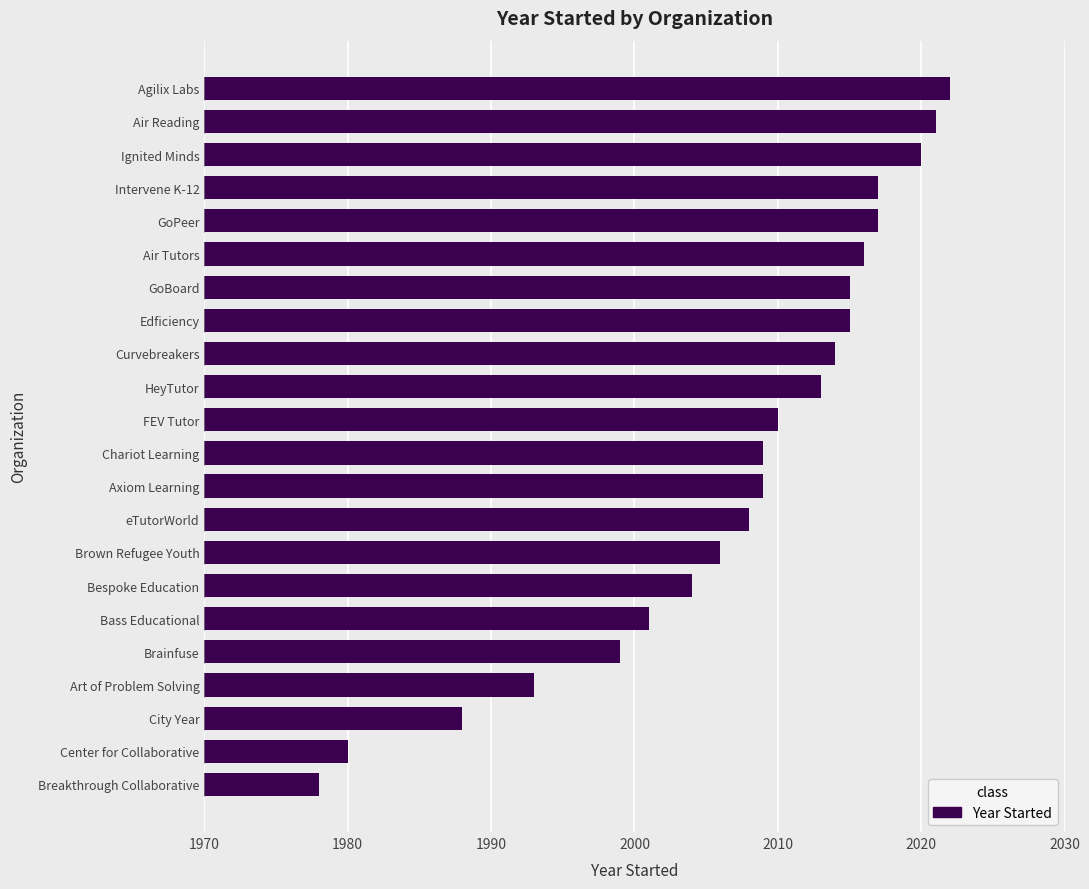

Approximately how many times larger is the value at GoBoard compared to Art of Problem Solving?

1.0